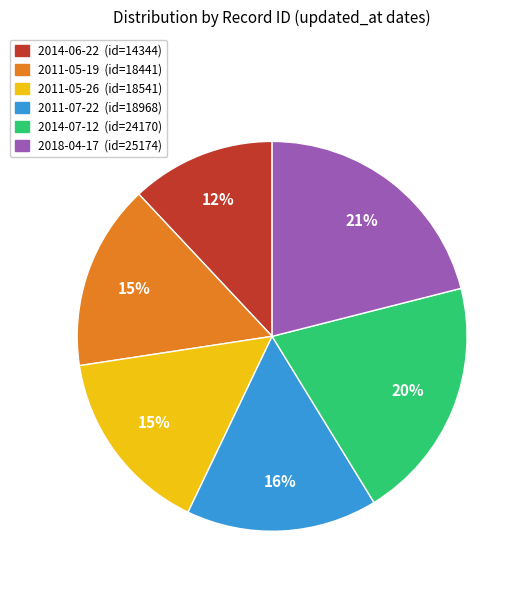

To the nearest percent, what is the difference between the largest and smallest slice percentages?

9%